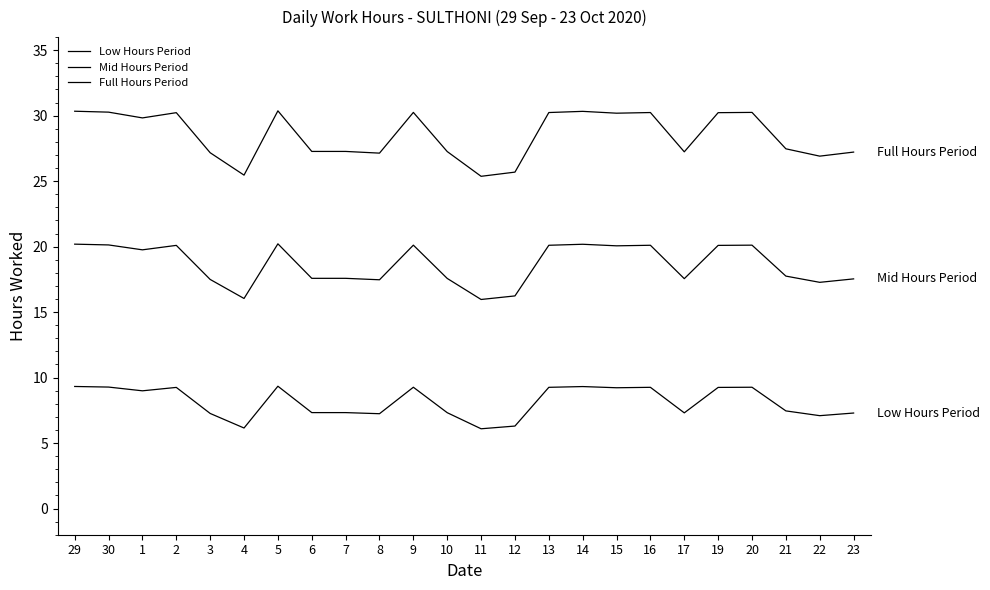

The value of Low Hours Period at 12 is 6.3. True or false?

True